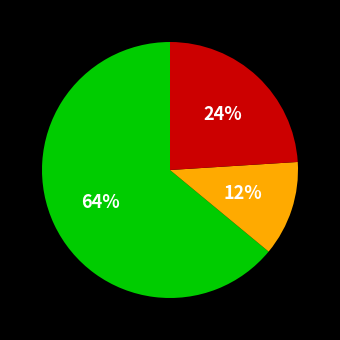

To the nearest percent, what is the average slice percentage?

33%